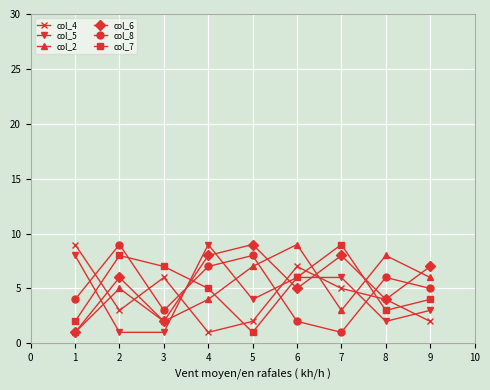

In col_7, how many points are higher than both neighbors (excluding endpoints)?

2